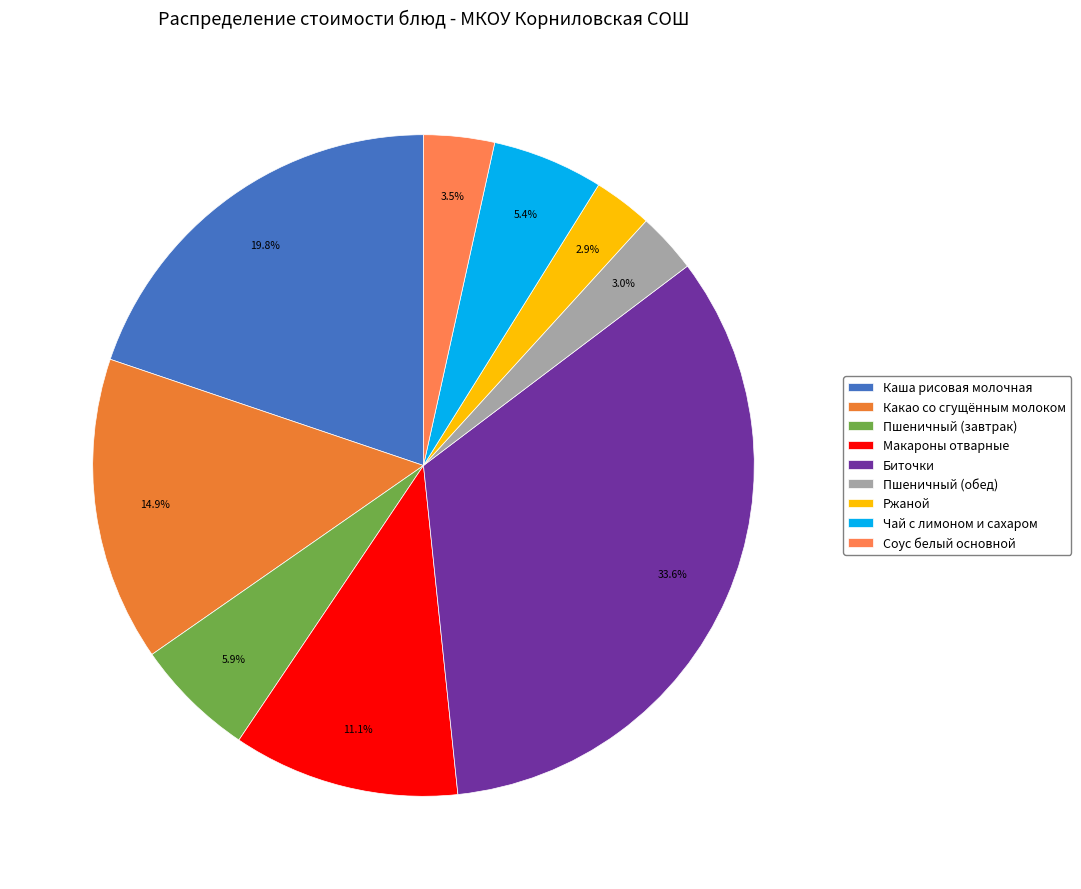

Is there any slice that represents more than half of the pie?

No